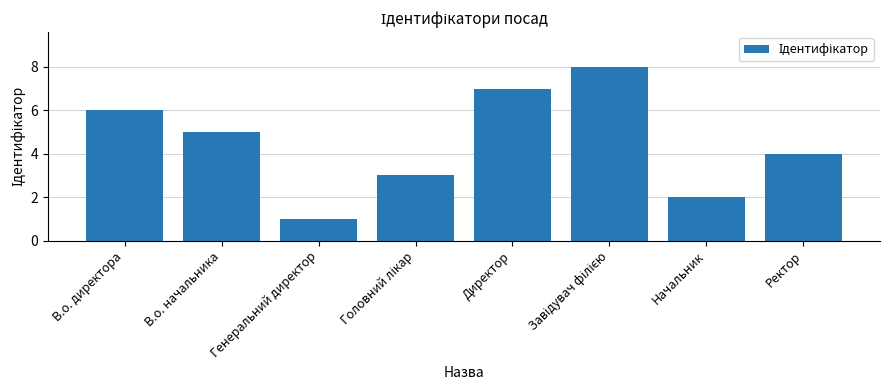

What is the maximum value shown in the chart?

8